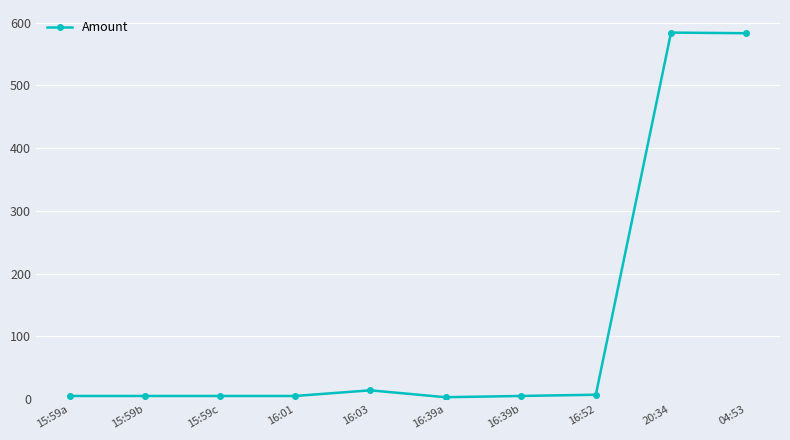

Between 04:53 and 16:03, which is larger?

04:53